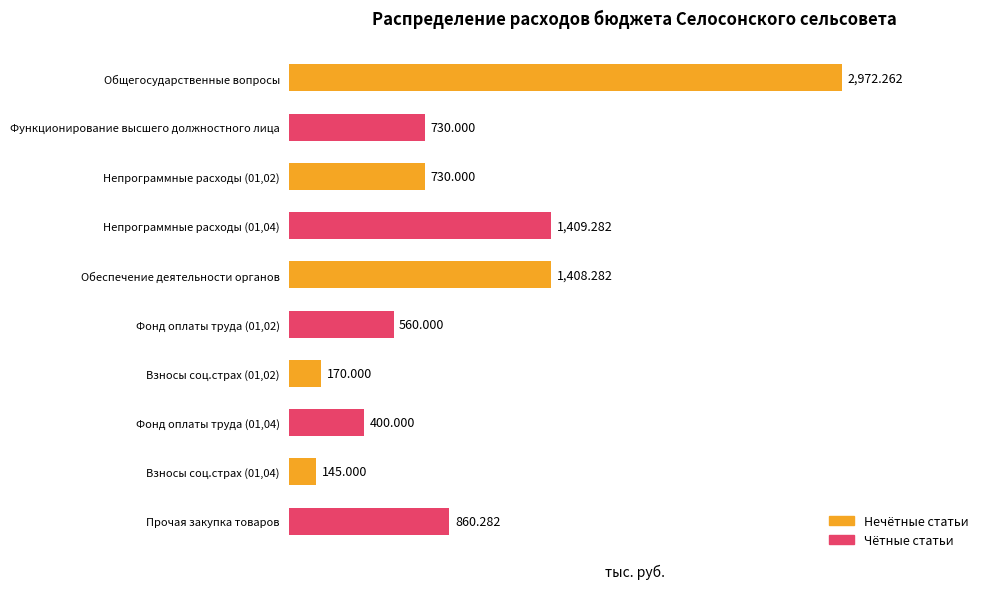

What is the average value?

938.5